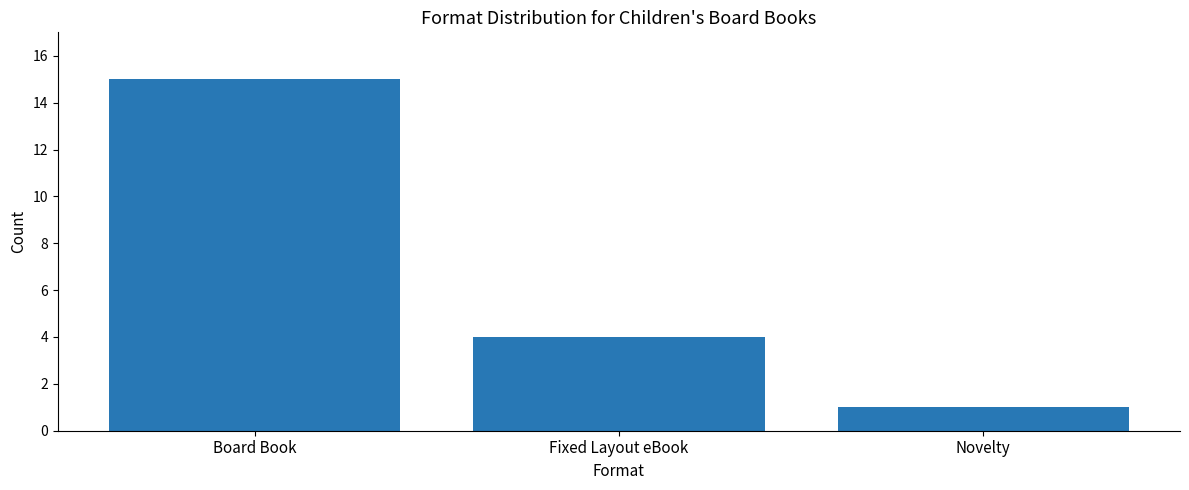

Reading left to right, extract all data points from this chart.

Board Book=15	Fixed Layout eBook=4	Novelty=1